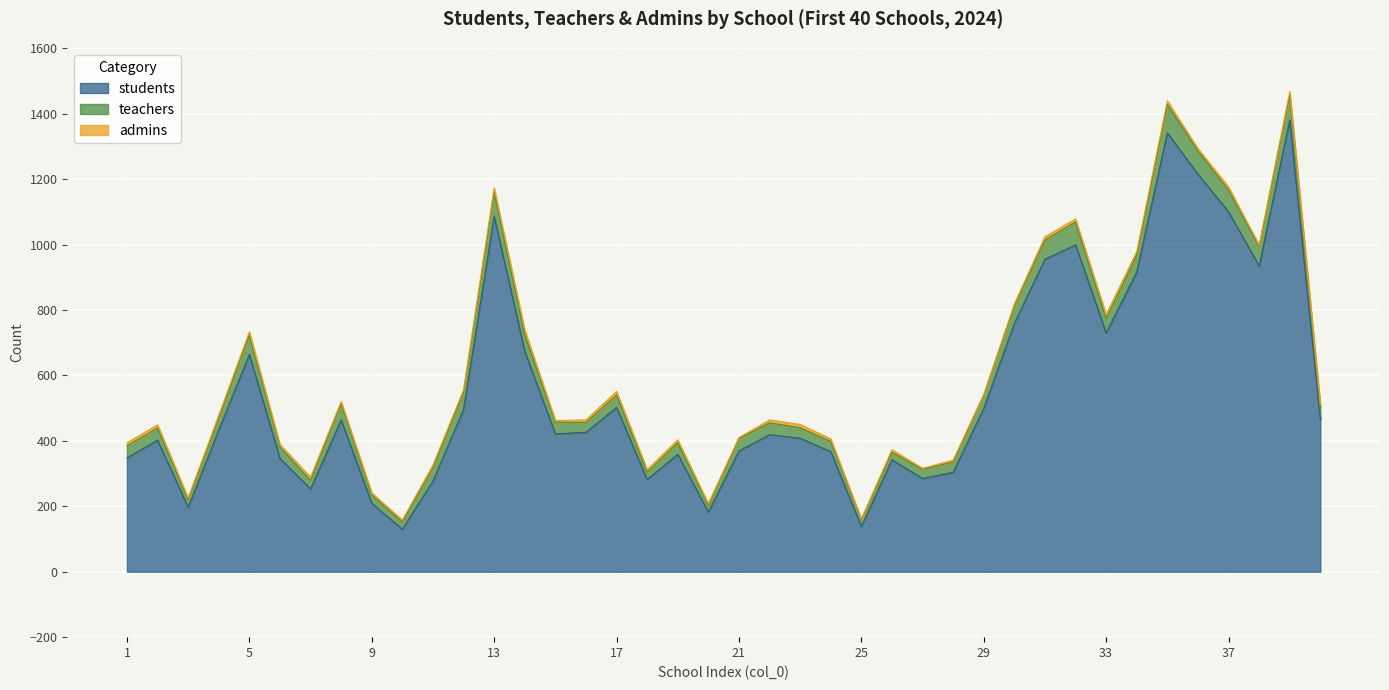

Reading right to left, transcribe all the data shown in this chart.

students: 40=464	39=1380	38=934	37=1100	36=1215	35=1341	34=916	33=730	32=999	31=955	30=759	29=499	28=304	27=285	26=342	25=138	24=367	23=408	22=419	21=369	20=182	19=359	18=282	17=502	16=426	15=421	14=674	13=1086	12=496	11=277	10=130	9=209	8=464	7=253	6=346	5=664	4=433	3=197	2=402	1=348
teachers: 40=36	39=76	38=60	37=66	36=71	35=87	34=51	33=44	32=70	31=59	30=53	29=40	28=31	27=28	26=23	25=21	24=31	23=32	22=36	21=38	20=21	19=35	18=22	17=38	16=30	15=36	14=50	13=74	12=51	11=41	10=22	9=25	8=50	7=26	6=35	5=59	4=36	3=23	2=37	1=37
admins: 40=11	39=11	38=4	37=10	36=7	35=11	34=11	33=12	32=9	31=10	30=6	29=3	28=6	27=3	26=8	25=2	24=8	23=10	22=9	21=3	20=5	19=9	18=8	17=11	16=8	15=5	14=15	13=13	12=9	11=8	10=6	9=7	8=6	7=10	6=8	5=10	4=9	3=5	2=10	1=9